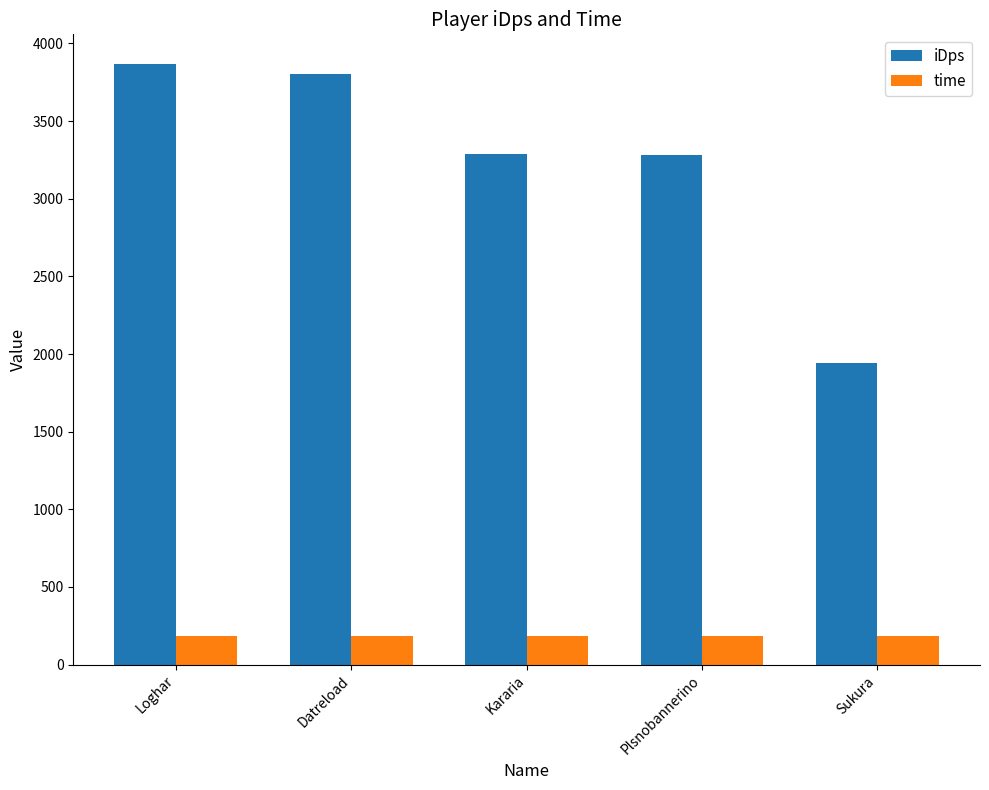

Is the value of time at Plsnobannerino greater than the value of iDps at Datreload?

No